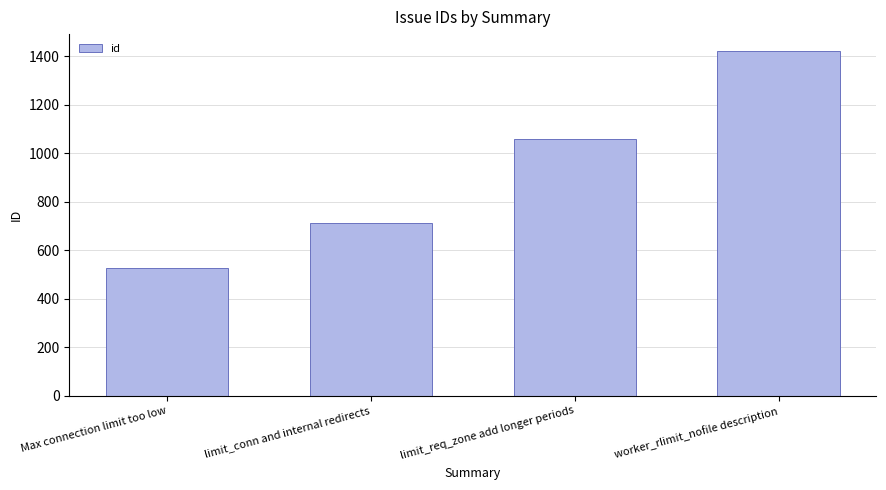

The value at limit_conn and internal redirects is 712. True or false?

True